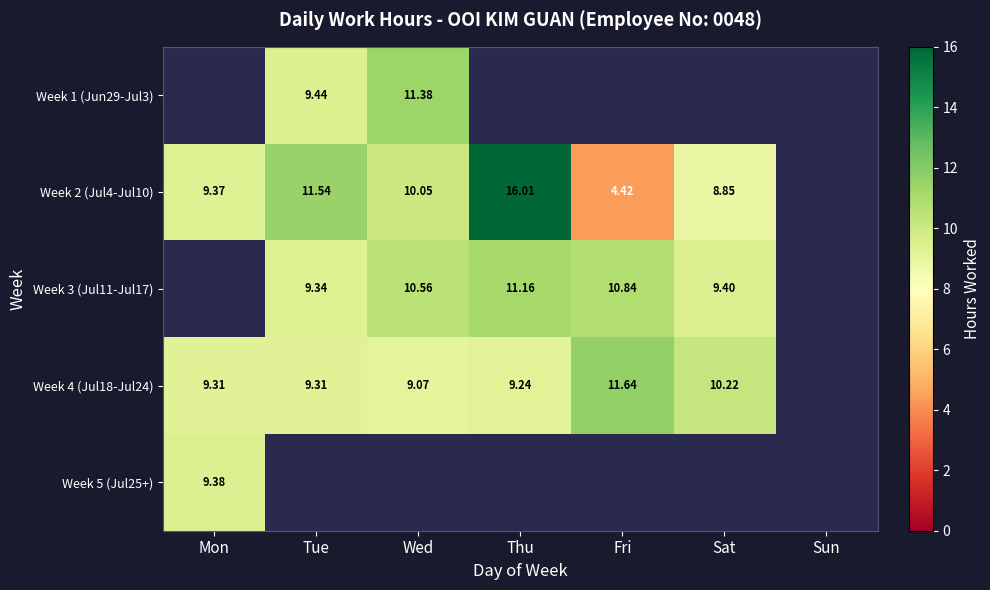

Between Sun and Wed, which is larger?

Wed